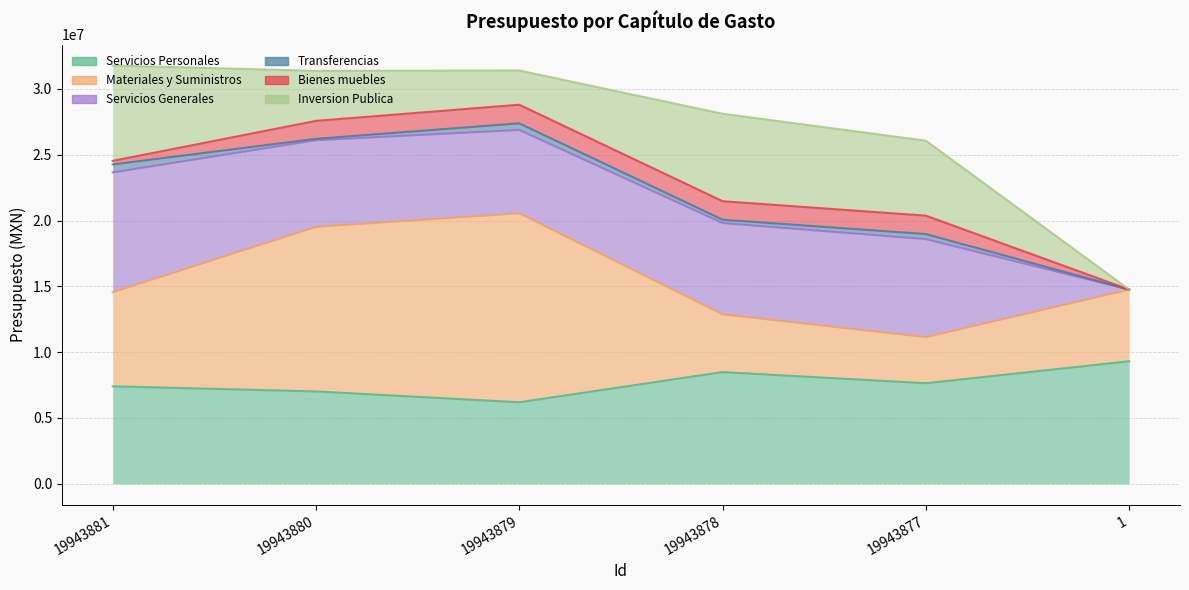

True or false: Servicios Personales and Inversion Publica cross at least once.

False